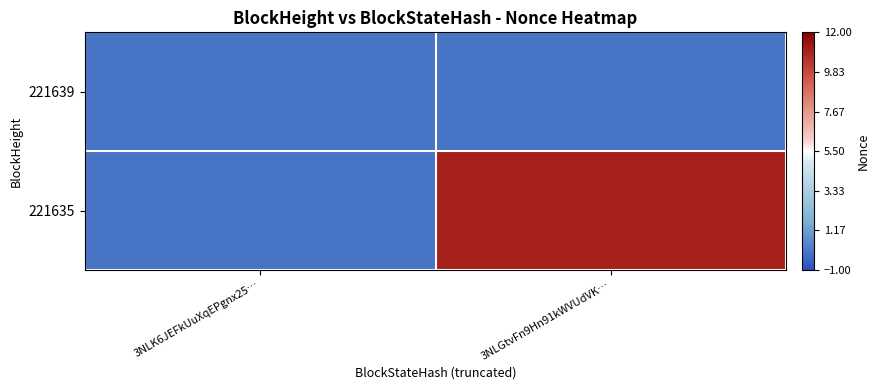

Reading left to right, what are all the values shown in this chart?

221639: 3NLK6JEFkUuXqEPgnx25…=0	3NLGtvFn9Hn91kWVUdVK…=0
221635: 3NLK6JEFkUuXqEPgnx25…=0	3NLGtvFn9Hn91kWVUdVK…=11